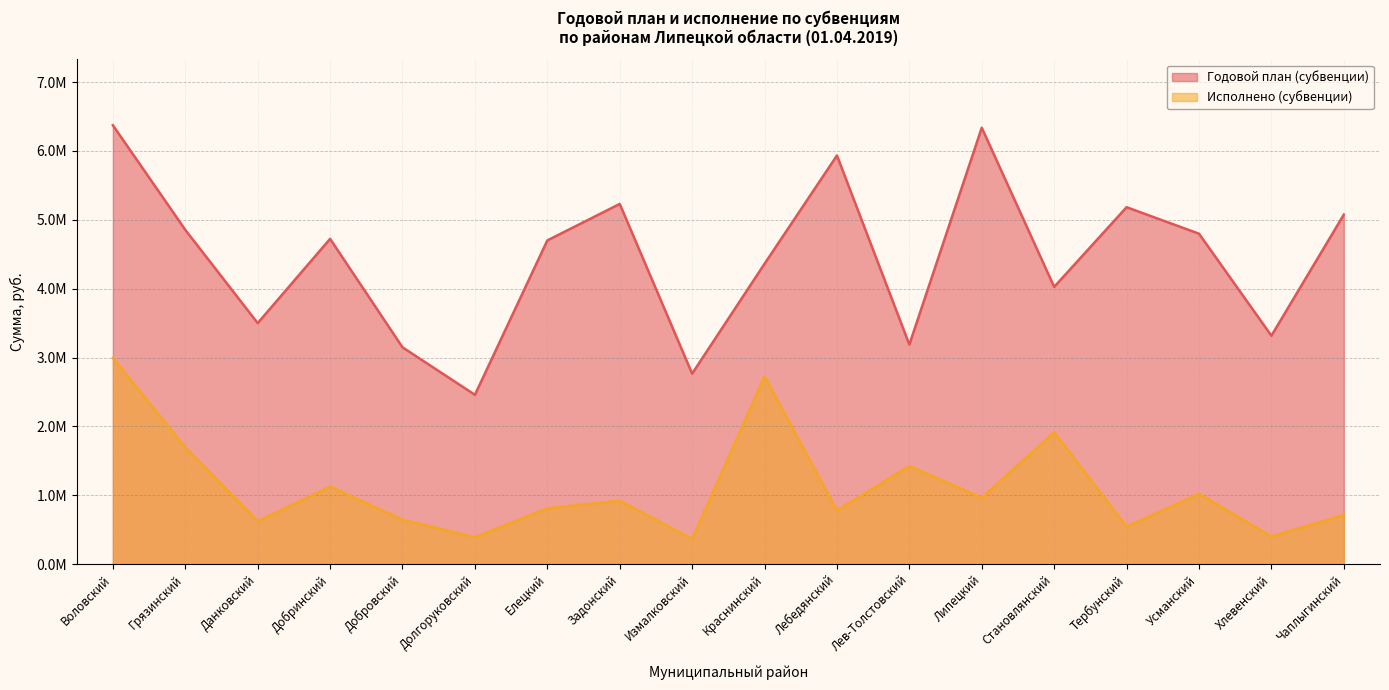

What is the average value of the Исполнено (субвенции) series?

1114220.3